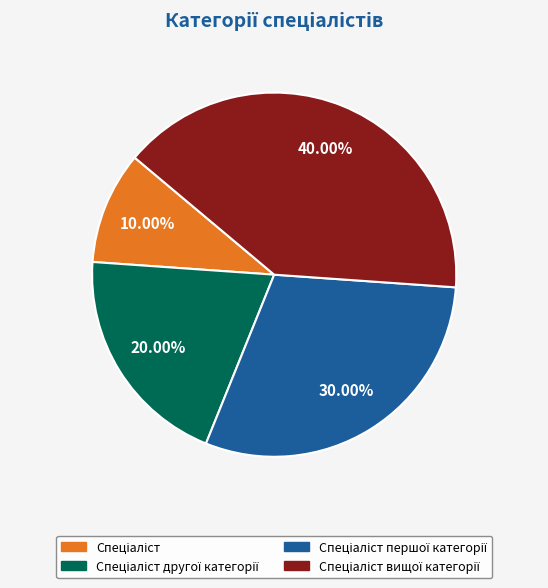

Is there any slice that represents more than half of the pie?

No